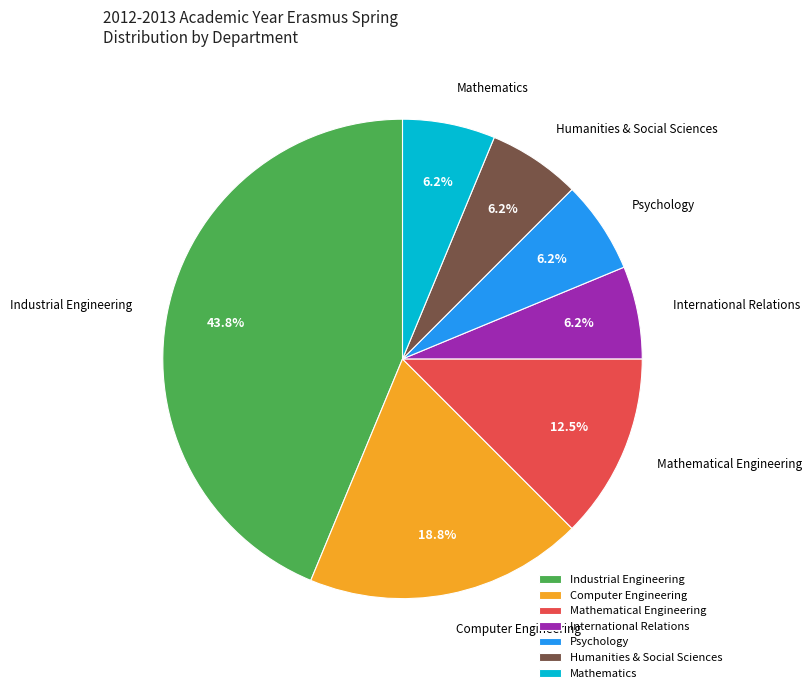

Approximately how many times larger is the value at Psychology compared to Mathematics?

1.0